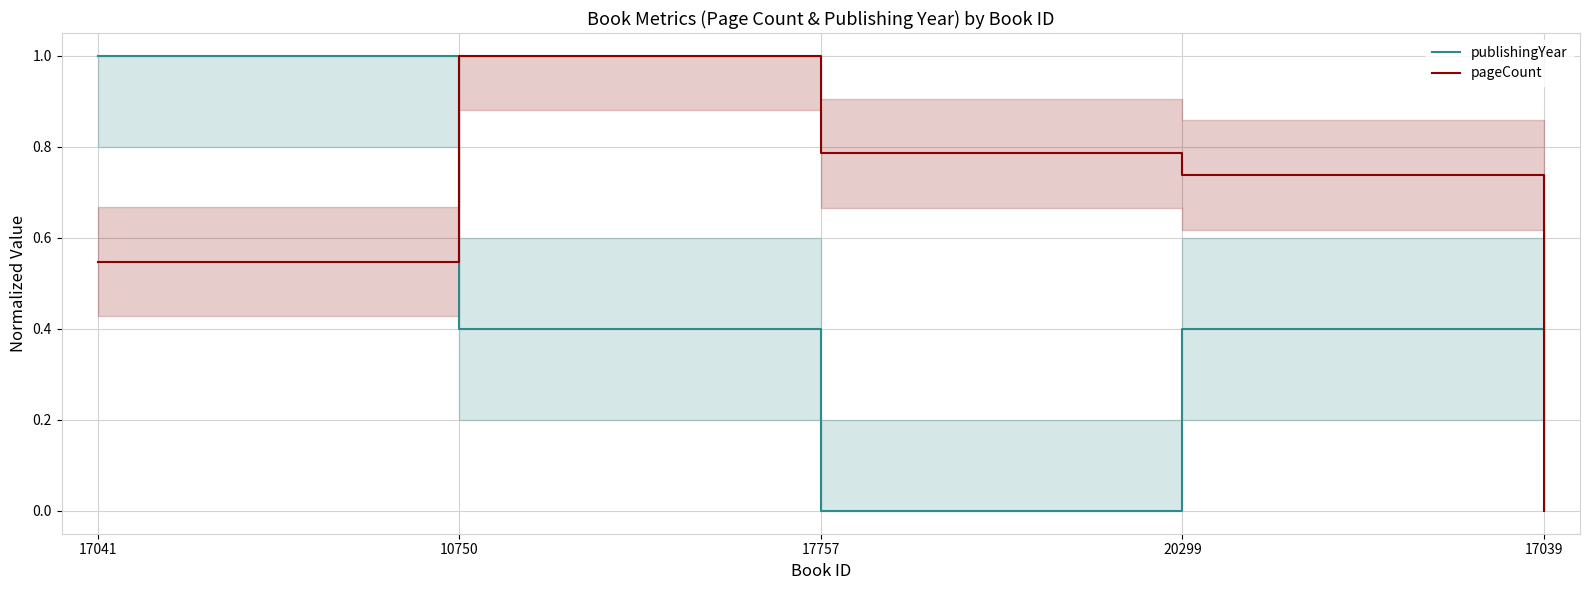

What is the difference between the publishingYear values at 17757 and 17041?

1.0